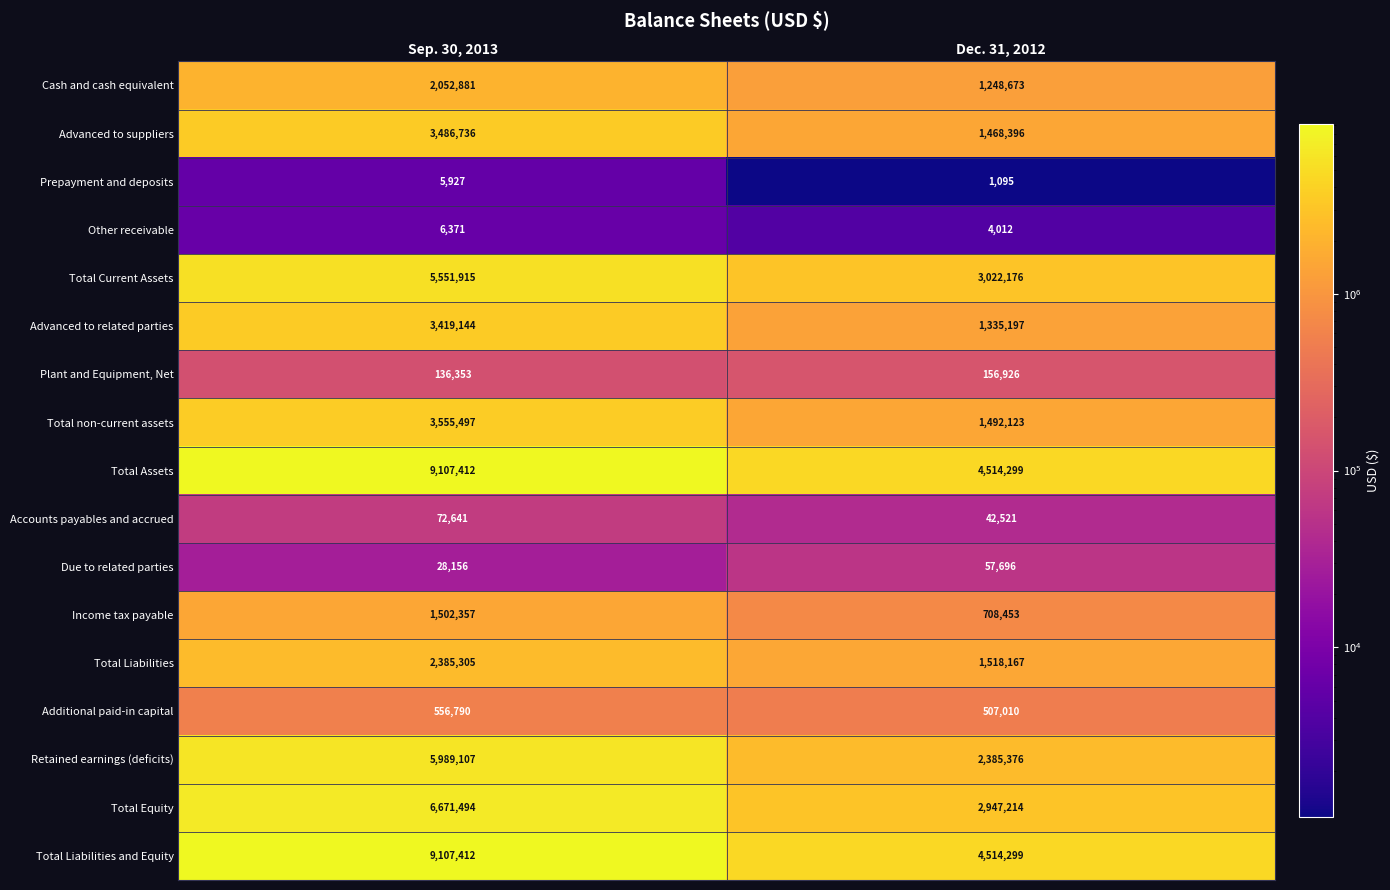

What is the sum of all Total Liabilities values?

3903472